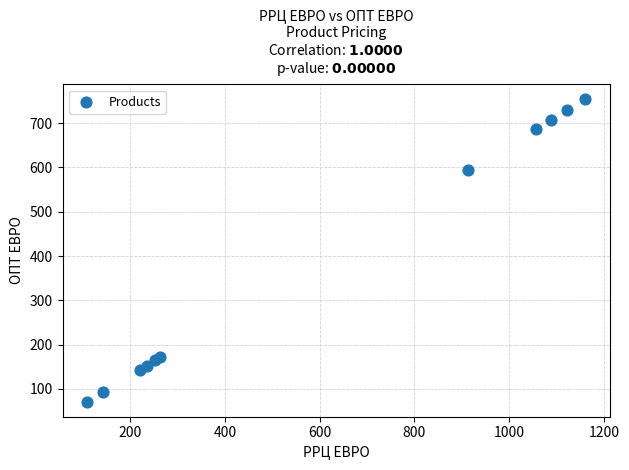

What Y value in the scatter plot is closest to 412?

593.5